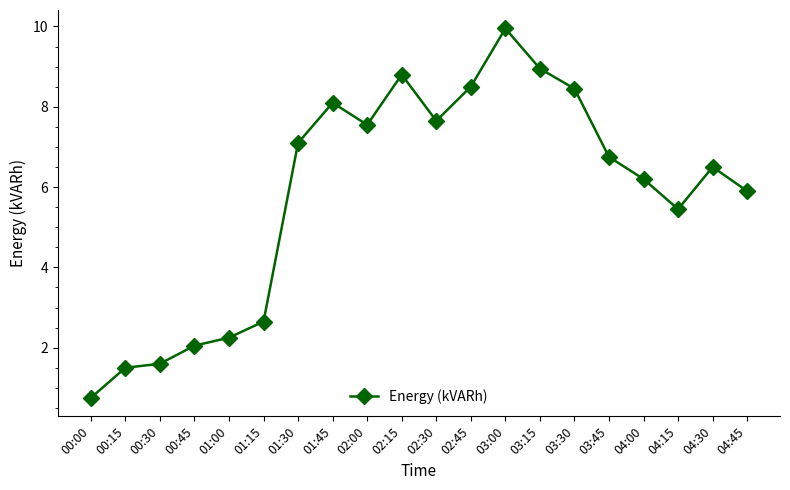

Read the value at 04:45.

5.9